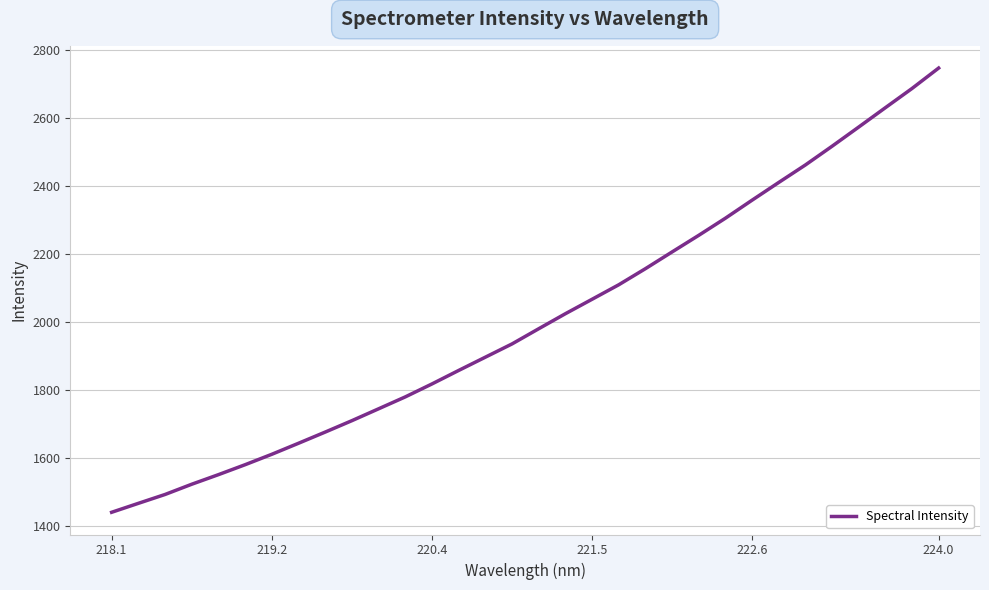

What is the difference between the maximum and minimum values?

1308.2